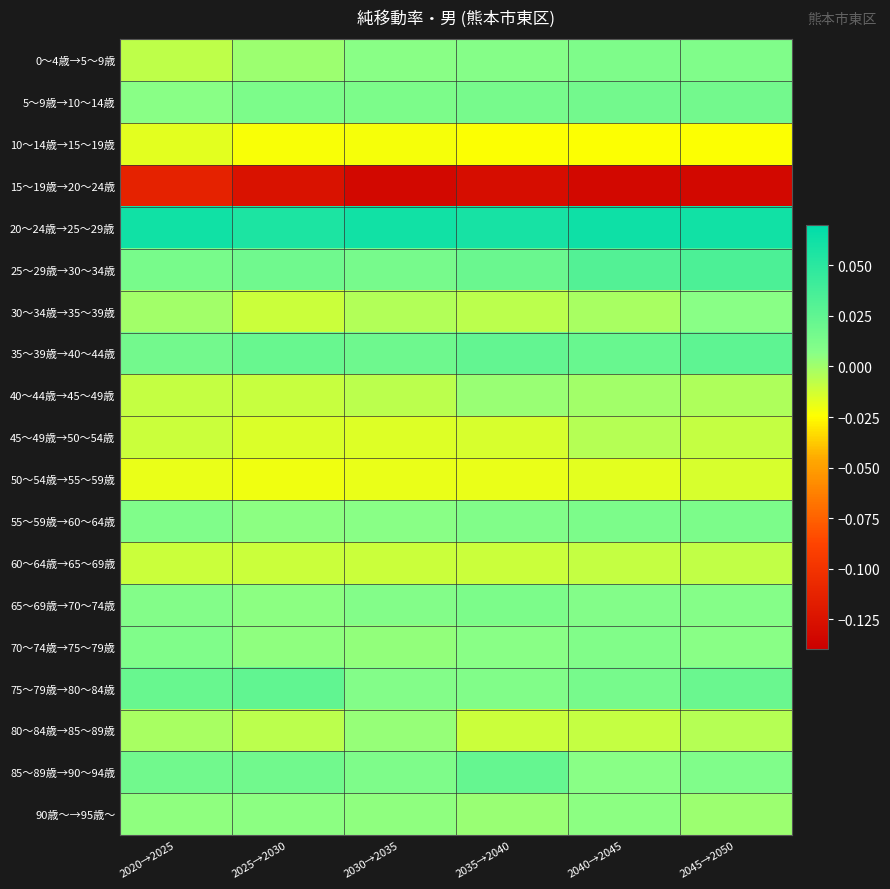

Reading left to right, list all the values displayed in this chart.

0～4歳→5～9歳: 2020→2025=-0.0	2025→2030=0.0	2030→2035=0.0	2035→2040=0.0	2040→2045=0.0	2045→2050=0.0
5～9歳→10～14歳: 2020→2025=0.0	2025→2030=0.0	2030→2035=0.0	2035→2040=0.0	2040→2045=0.0	2045→2050=0.0
10～14歳→15～19歳: 2020→2025=-0.0	2025→2030=-0.0	2030→2035=-0.0	2035→2040=-0.0	2040→2045=-0.0	2045→2050=-0.0
15～19歳→20～24歳: 2020→2025=-0.1	2025→2030=-0.1	2030→2035=-0.1	2035→2040=-0.1	2040→2045=-0.1	2045→2050=-0.1
20～24歳→25～29歳: 2020→2025=0.1	2025→2030=0.1	2030→2035=0.1	2035→2040=0.1	2040→2045=0.1	2045→2050=0.1
25～29歳→30～34歳: 2020→2025=0.0	2025→2030=0.0	2030→2035=0.0	2035→2040=0.0	2040→2045=0.0	2045→2050=0.0
30～34歳→35～39歳: 2020→2025=-0.0	2025→2030=-0.0	2030→2035=-0.0	2035→2040=-0.0	2040→2045=-0.0	2045→2050=0.0
35～39歳→40～44歳: 2020→2025=0.0	2025→2030=0.0	2030→2035=0.0	2035→2040=0.0	2040→2045=0.0	2045→2050=0.0
40～44歳→45～49歳: 2020→2025=-0.0	2025→2030=-0.0	2030→2035=-0.0	2035→2040=0.0	2040→2045=0.0	2045→2050=-0.0
45～49歳→50～54歳: 2020→2025=-0.0	2025→2030=-0.0	2030→2035=-0.0	2035→2040=-0.0	2040→2045=-0.0	2045→2050=-0.0
50～54歳→55～59歳: 2020→2025=-0.0	2025→2030=-0.0	2030→2035=-0.0	2035→2040=-0.0	2040→2045=-0.0	2045→2050=-0.0
55～59歳→60～64歳: 2020→2025=0.0	2025→2030=0.0	2030→2035=0.0	2035→2040=0.0	2040→2045=0.0	2045→2050=0.0
60～64歳→65～69歳: 2020→2025=-0.0	2025→2030=-0.0	2030→2035=-0.0	2035→2040=-0.0	2040→2045=-0.0	2045→2050=-0.0
65～69歳→70～74歳: 2020→2025=0.0	2025→2030=0.0	2030→2035=0.0	2035→2040=0.0	2040→2045=0.0	2045→2050=0.0
70～74歳→75～79歳: 2020→2025=0.0	2025→2030=0.0	2030→2035=0.0	2035→2040=0.0	2040→2045=0.0	2045→2050=0.0
75～79歳→80～84歳: 2020→2025=0.0	2025→2030=0.0	2030→2035=0.0	2035→2040=0.0	2040→2045=0.0	2045→2050=0.0
80～84歳→85～89歳: 2020→2025=-0.0	2025→2030=-0.0	2030→2035=0.0	2035→2040=-0.0	2040→2045=-0.0	2045→2050=-0.0
85～89歳→90～94歳: 2020→2025=0.0	2025→2030=0.0	2030→2035=0.0	2035→2040=0.0	2040→2045=0.0	2045→2050=0.0
90歳～→95歳～: 2020→2025=0.0	2025→2030=0.0	2030→2035=0.0	2035→2040=0.0	2040→2045=0.0	2045→2050=0.0